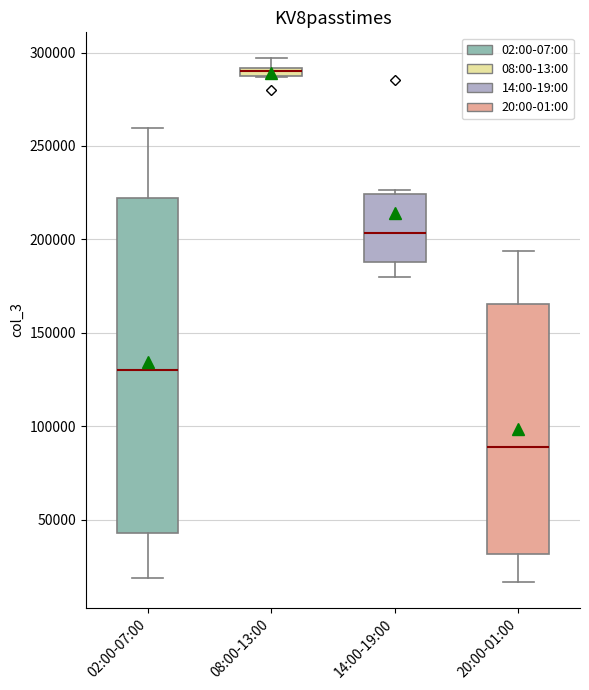

Which box has the highest median line?

08:00-13:00